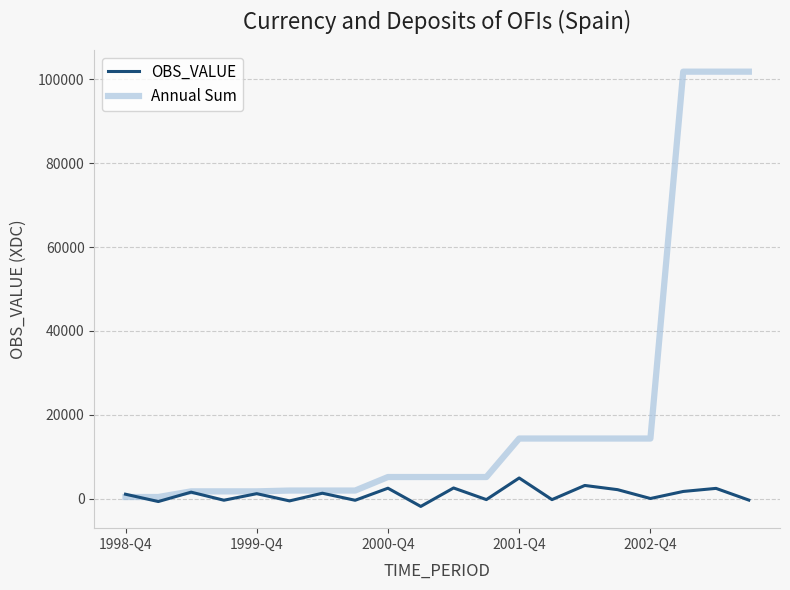

Which series has the largest range (max minus min)?

Annual Sum